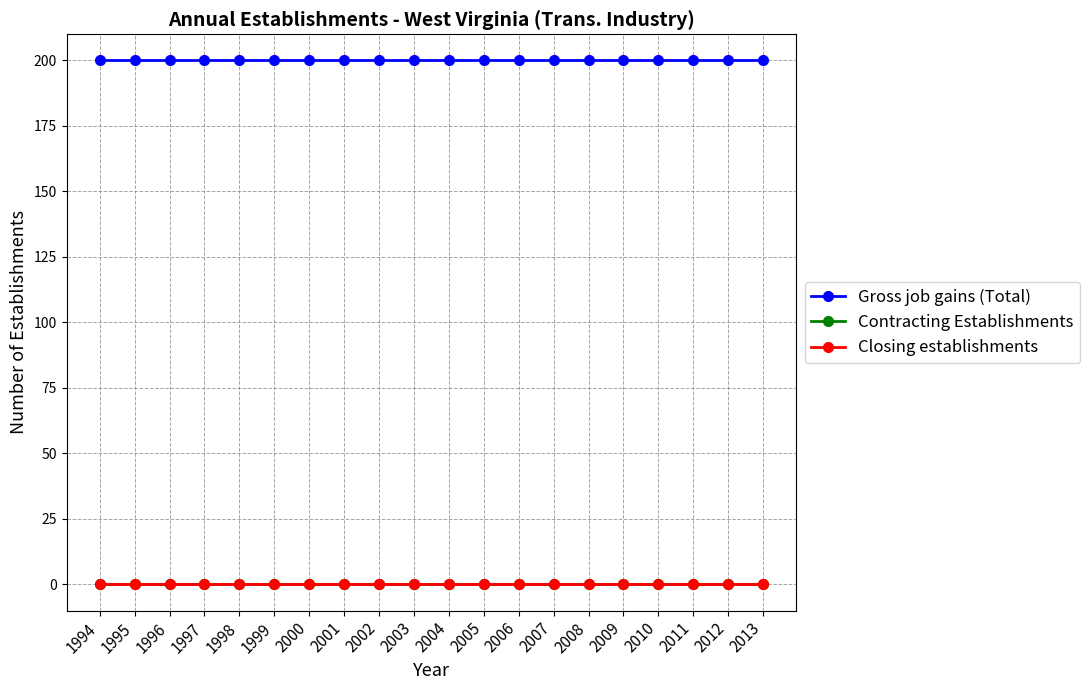

At which label is Gross job gains (Total) closest to 200?

1994